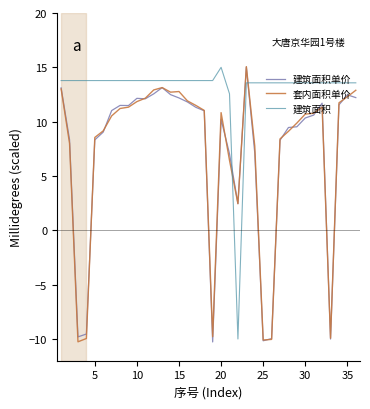

True or false: 套内面积单价 and 建筑面积 intersect in this chart.

True